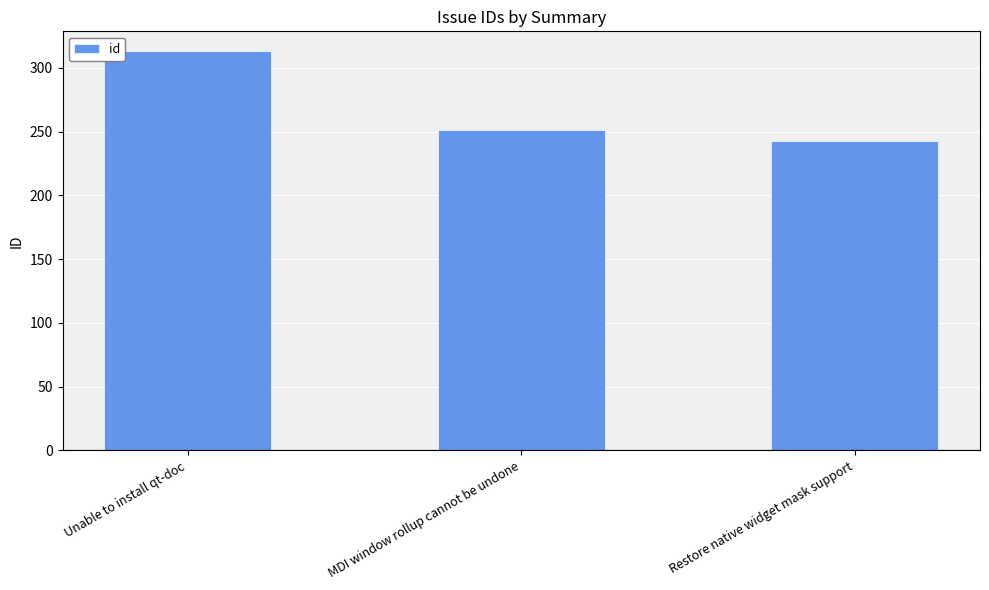

Which category has the highest value across all series?

Unable to install qt-doc